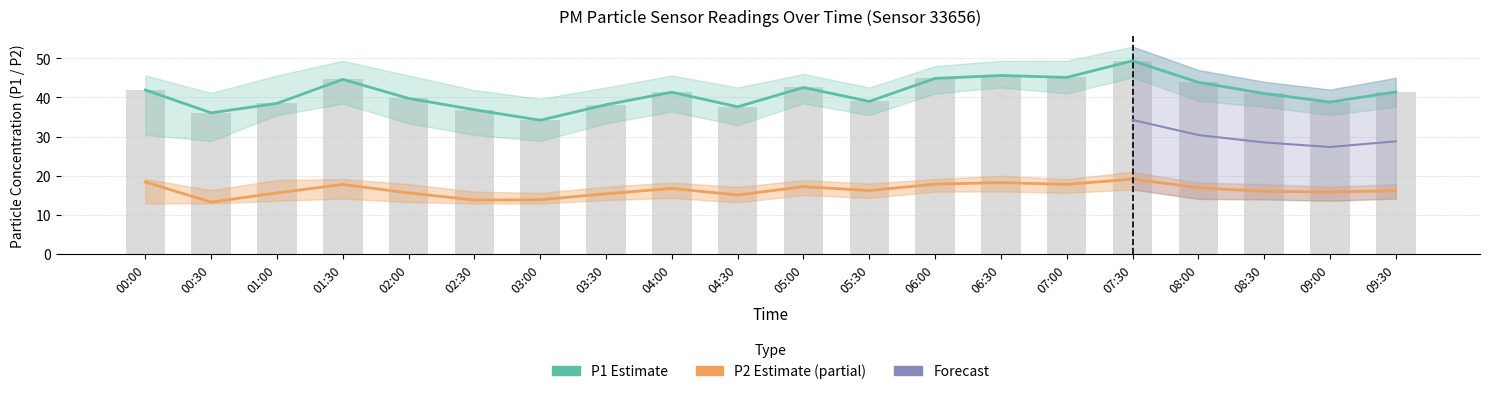

How many data points in P2 are above 16?

11